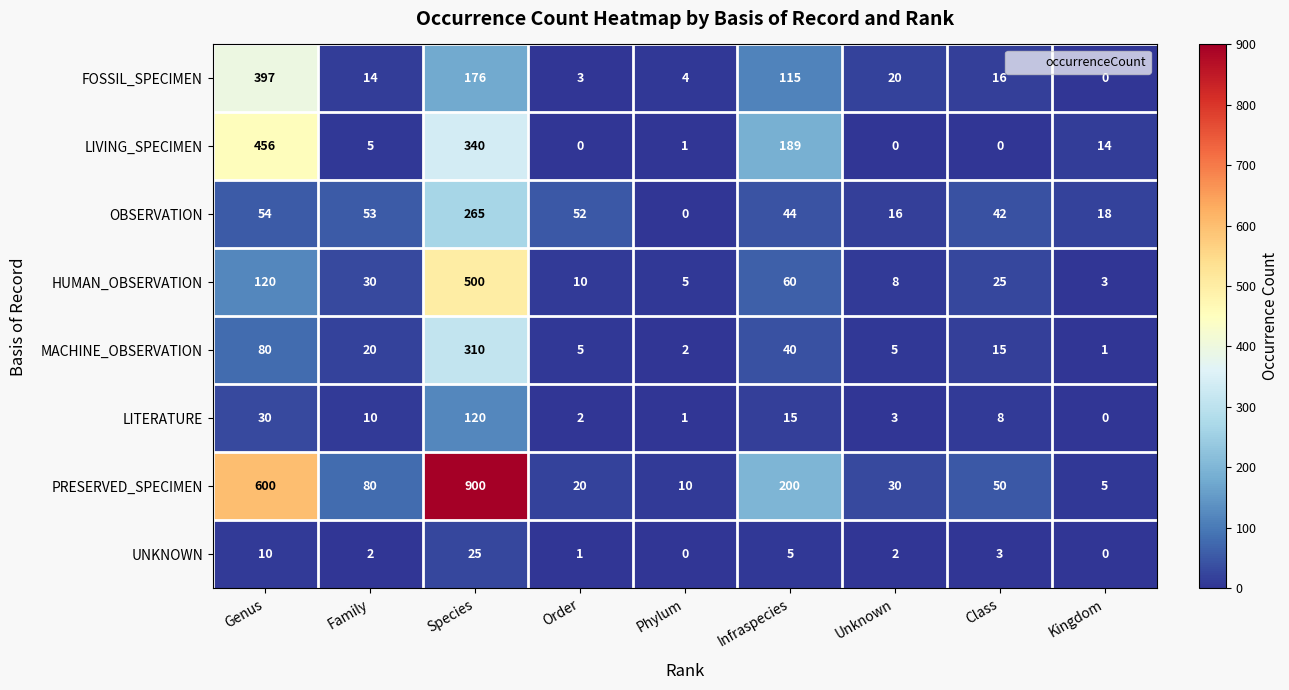

What is the difference between the LIVING_SPECIMEN values at Kingdom and Infraspecies?

175